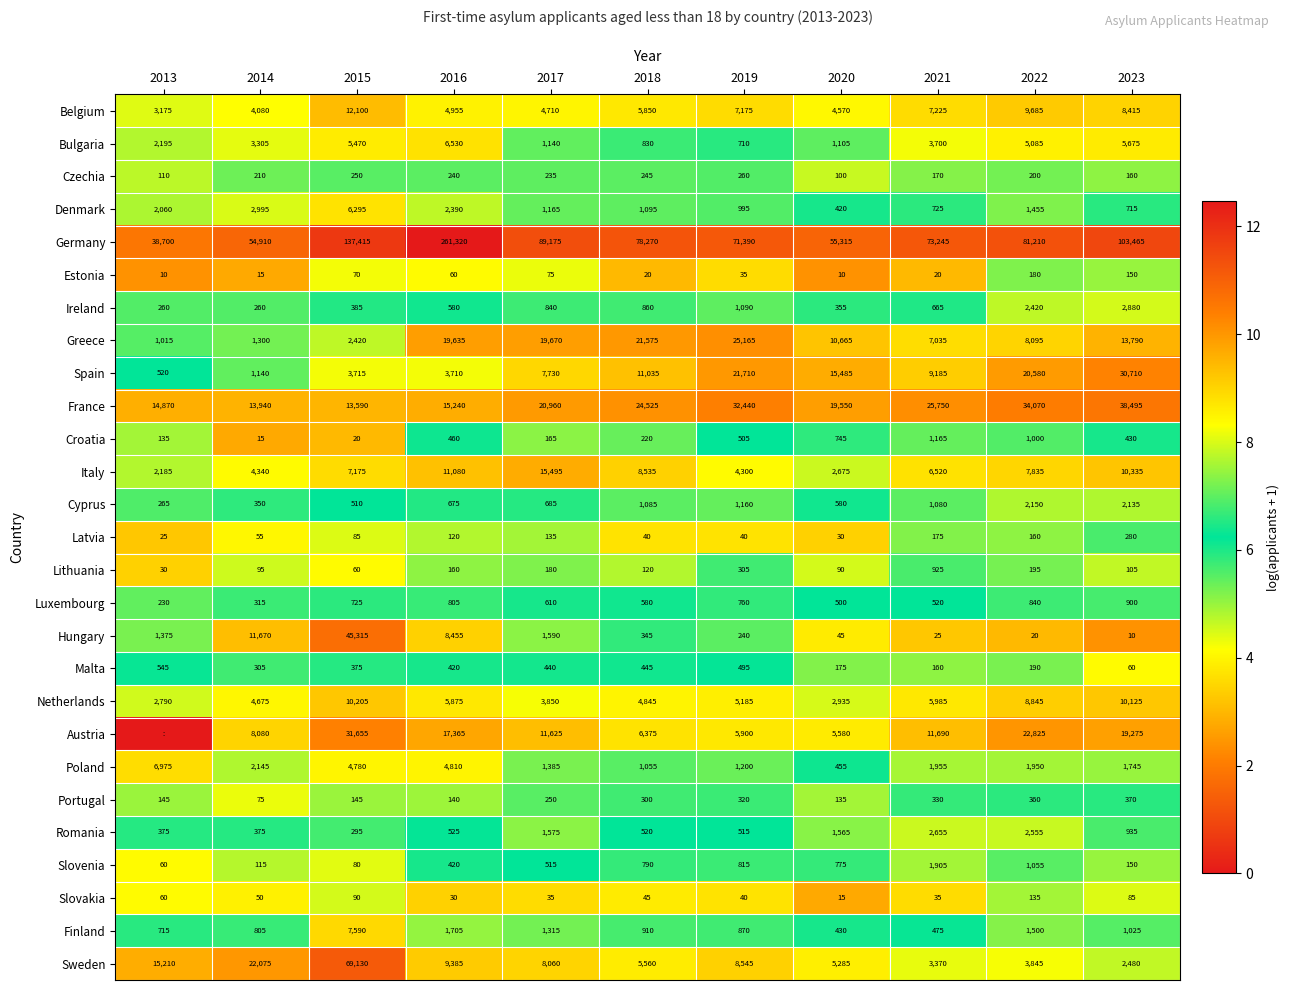

True or false: Austria has a value of 11625 at 2017.

True